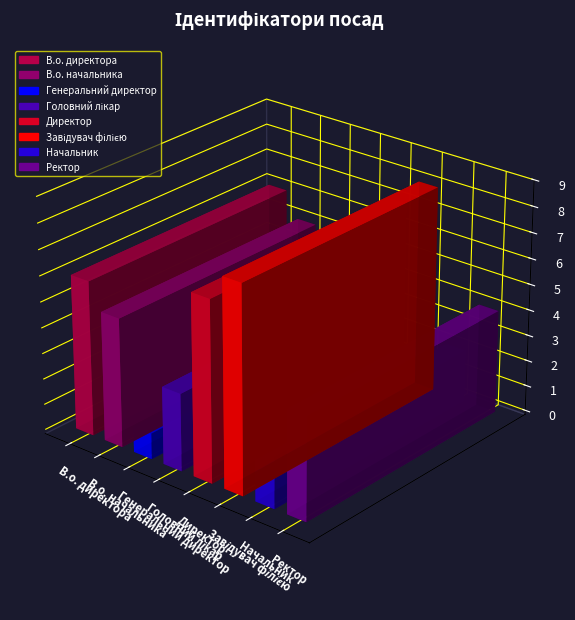

How many values exceed 5?

3